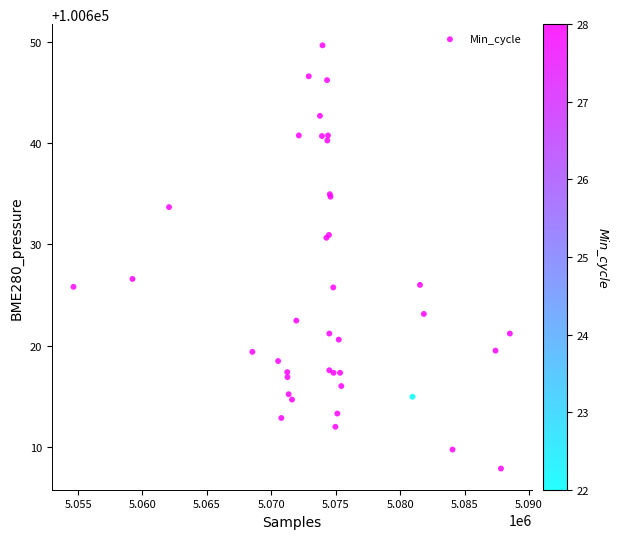

What Y value in the scatter plot is closest to 100628?

100626.6